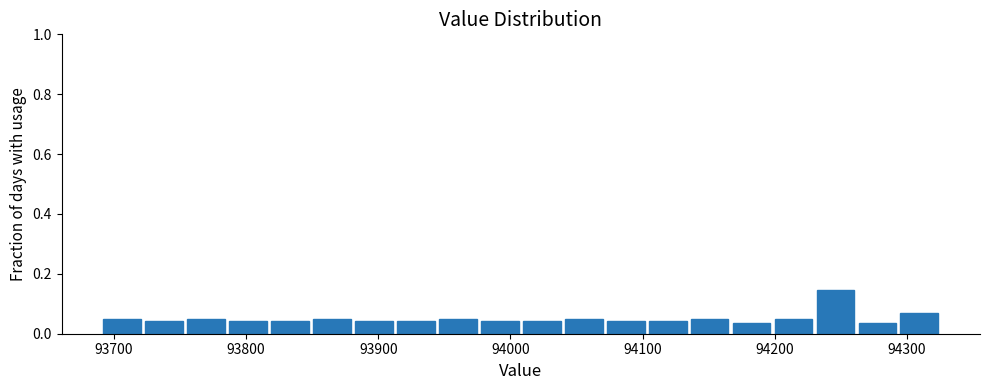

Around what value on the x-axis is the tallest bar? Give the approximate position of its centre, as read against the axis.

94250